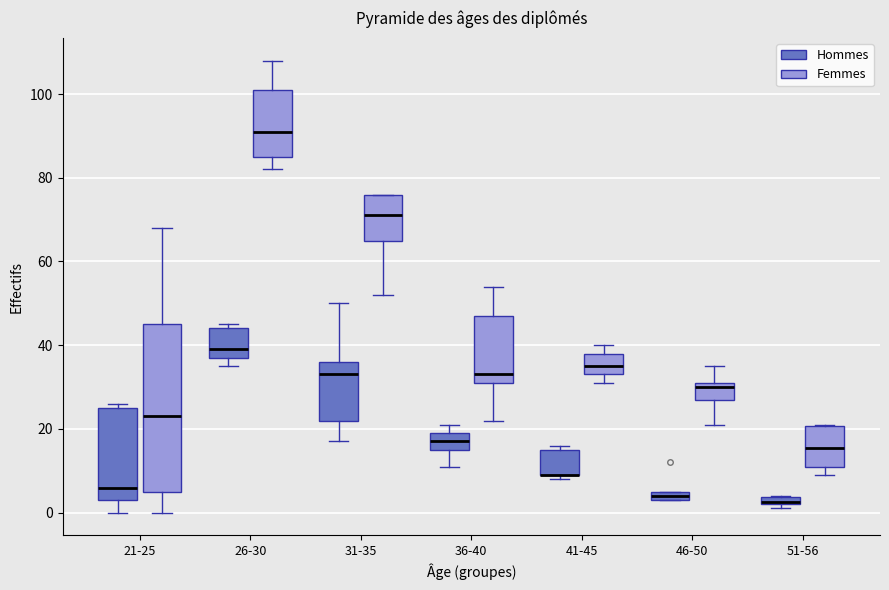

Comparing the boxes themselves (not the whiskers), which one is the tallest?

21-25 (Femmes)